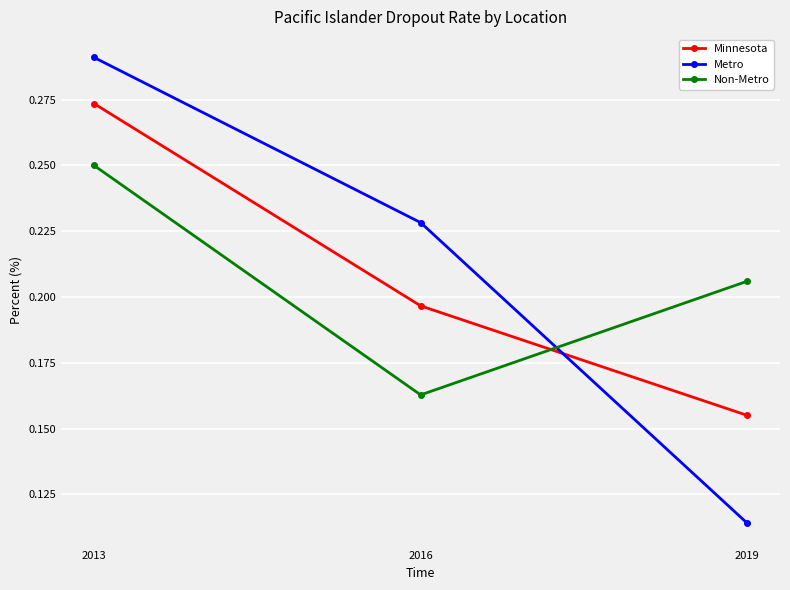

Which category has the highest value in the Metro series?

2013